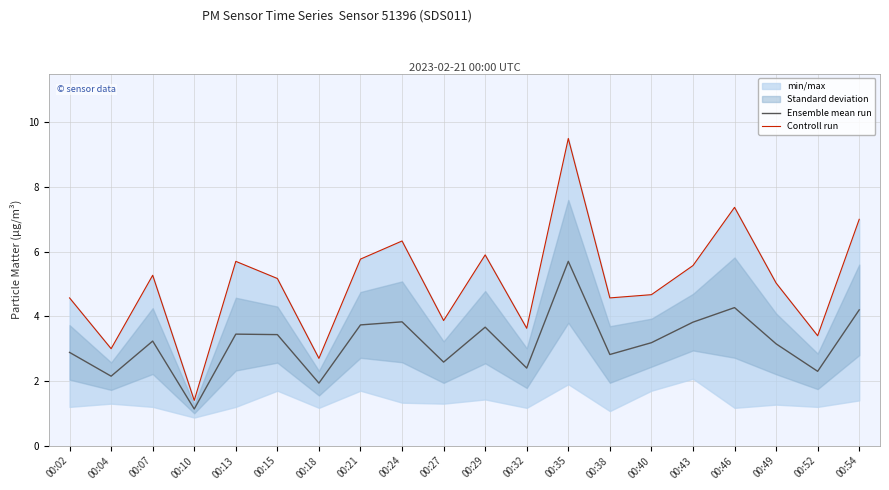

At which label does Ensemble mean run reach its peak?

00:35